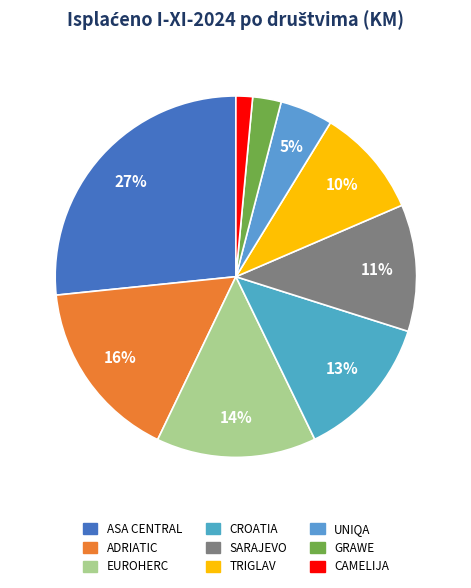

To the nearest percent, what is the combined percentage of ADRIATIC and ASA CENTRAL?

43%